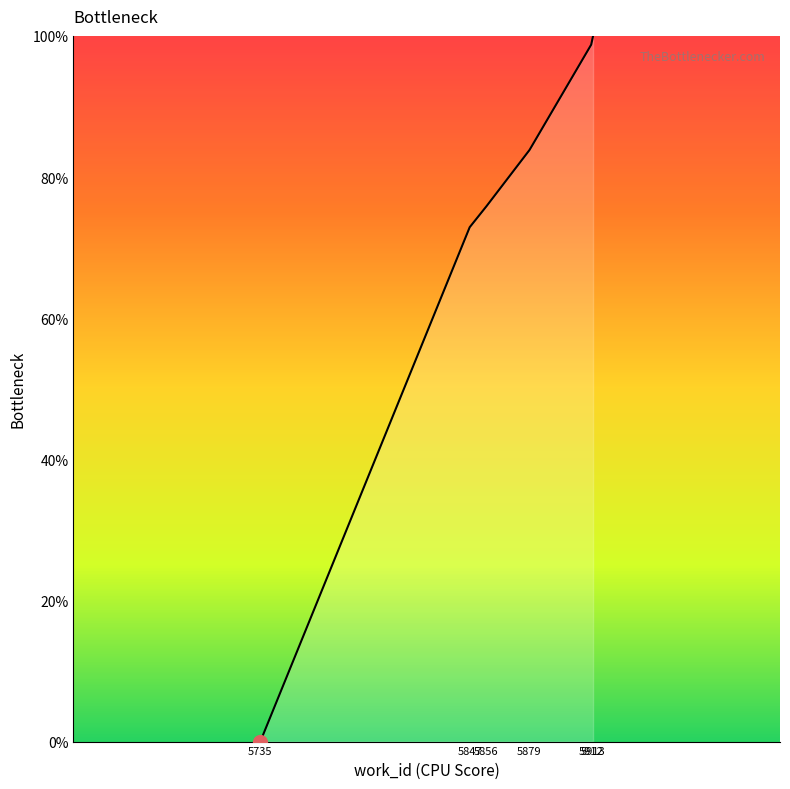

What is the difference between the second highest and second lowest values?

25.9